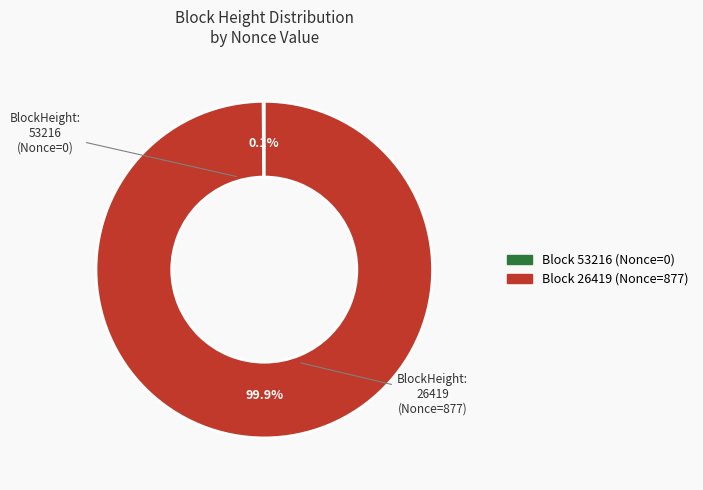

Is there any slice that represents more than half of the pie?

Yes